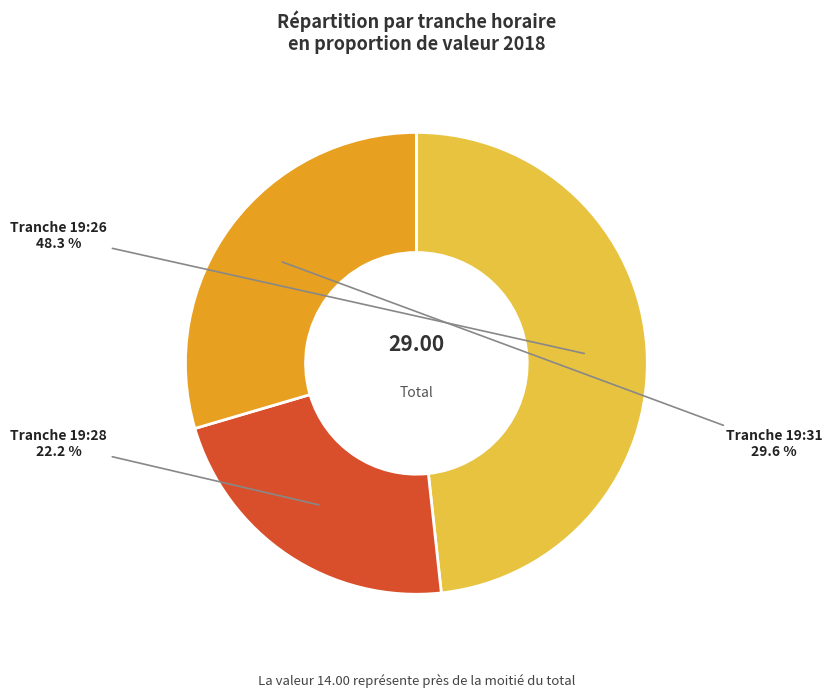

Is there a majority slice in this chart?

No